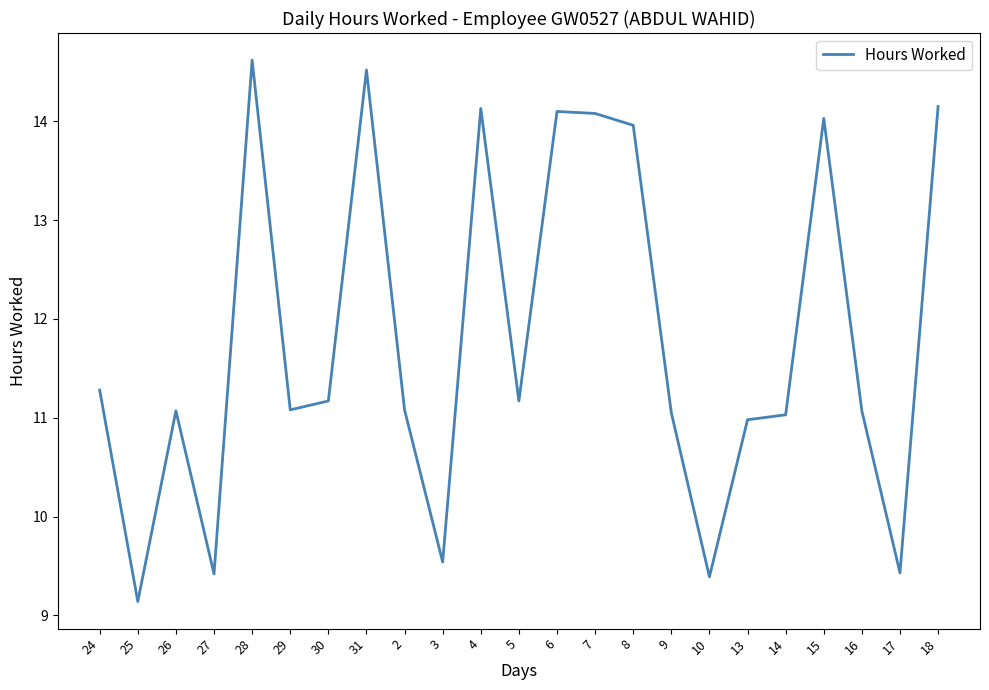

Where is the first local maximum?

26